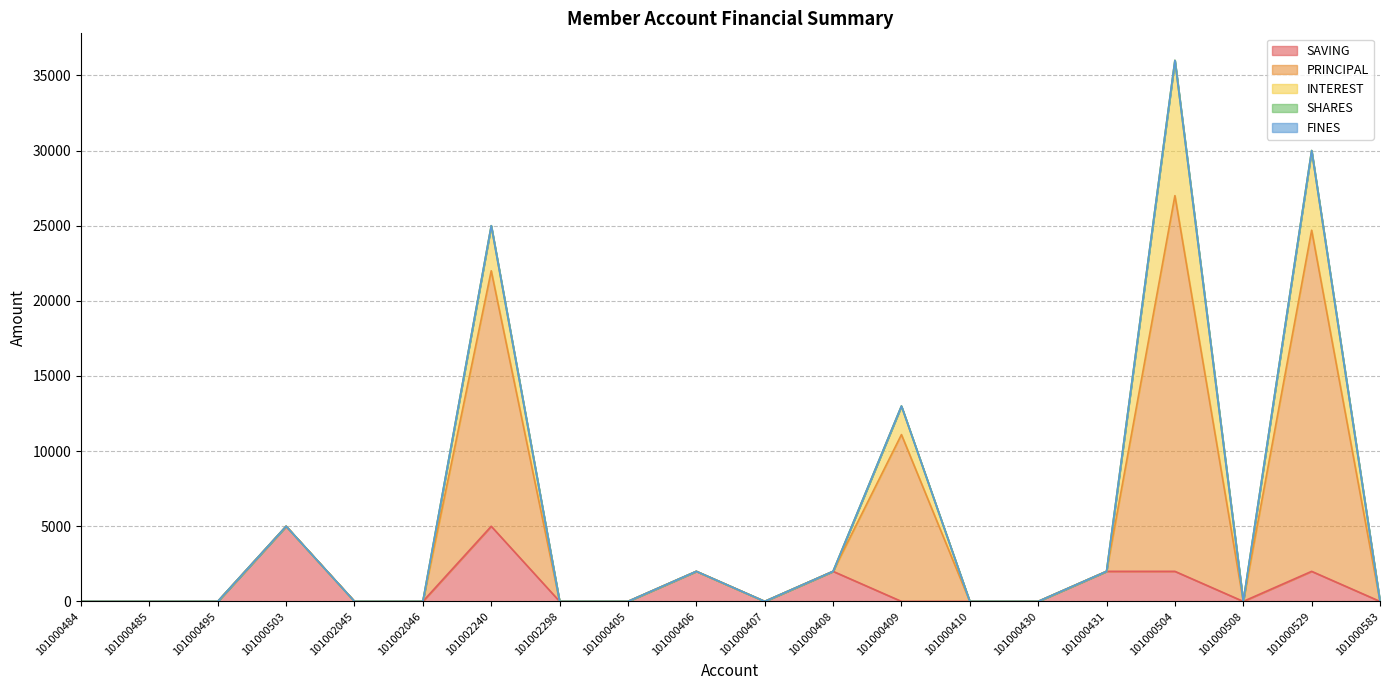

Reading left to right, list all the values displayed in this chart.

SAVING: 101000484=0	101000485=0	101000495=0	101000503=5000	101002045=0	101002046=0	101002240=5000	101002298=0	101000405=0	101000406=2000	101000407=0	101000408=2000	101000409=0	101000410=0	101000430=0	101000431=2000	101000504=2000	101000508=0	101000529=2000	101000583=0
PRINCIPAL: 101000484=0	101000485=0	101000495=0	101000503=0	101002045=0	101002046=0	101002240=17000	101002298=0	101000405=0	101000406=0	101000407=0	101000408=0	101000409=11100	101000410=0	101000430=0	101000431=0	101000504=25000	101000508=0	101000529=22700	101000583=0
INTEREST: 101000484=0	101000485=0	101000495=0	101000503=0	101002045=0	101002046=0	101002240=3000	101002298=0	101000405=0	101000406=0	101000407=0	101000408=0	101000409=1900	101000410=0	101000430=0	101000431=0	101000504=9000	101000508=0	101000529=5300	101000583=0
SHARES: 101000484=0	101000485=0	101000495=0	101000503=0	101002045=0	101002046=0	101002240=0	101002298=0	101000405=0	101000406=0	101000407=0	101000408=0	101000409=0	101000410=0	101000430=0	101000431=0	101000504=0	101000508=0	101000529=0	101000583=0
FINES: 101000484=0	101000485=0	101000495=0	101000503=0	101002045=0	101002046=0	101002240=0	101002298=0	101000405=0	101000406=0	101000407=0	101000408=0	101000409=0	101000410=0	101000430=0	101000431=0	101000504=0	101000508=0	101000529=0	101000583=0